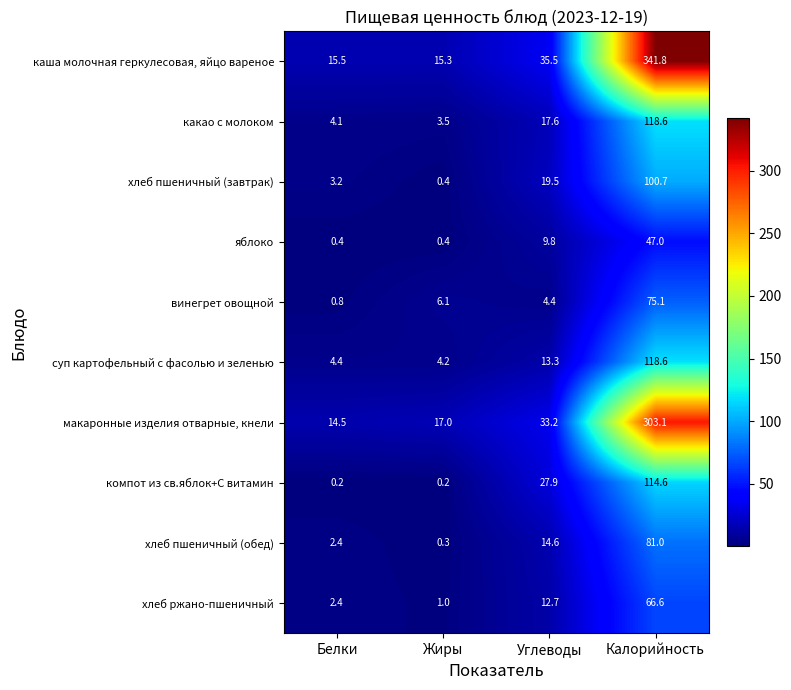

Count the number of data series in this chart.

10